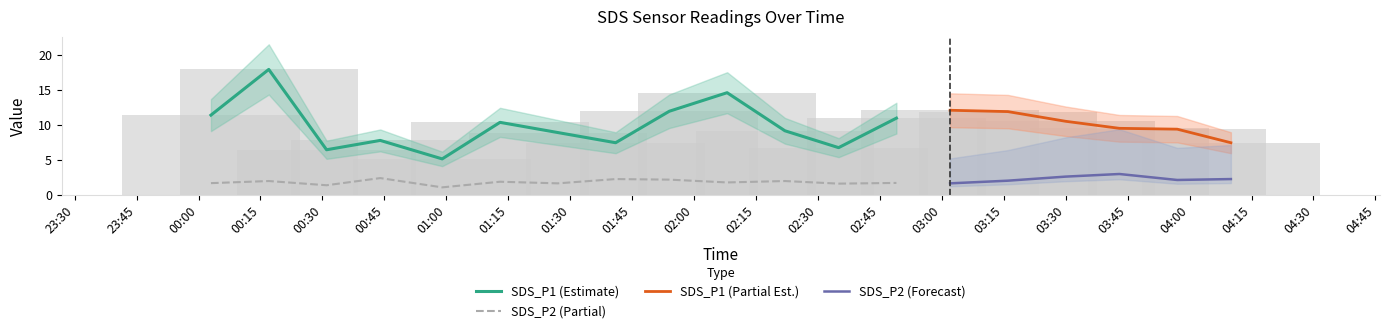

True or false: SDS_P2 (Partial) and SDS_P1 (Estimate) cross at least once.

False